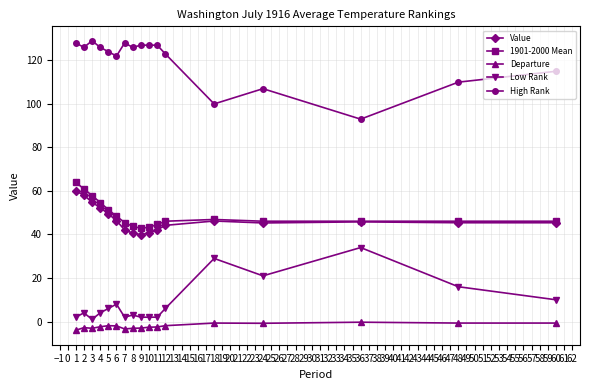

What is the maximum value for Departure?

-0.3